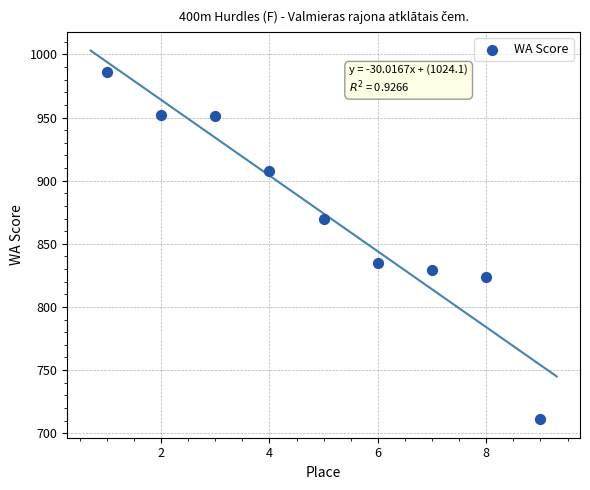

What is the range of X values (max minus min)?

8